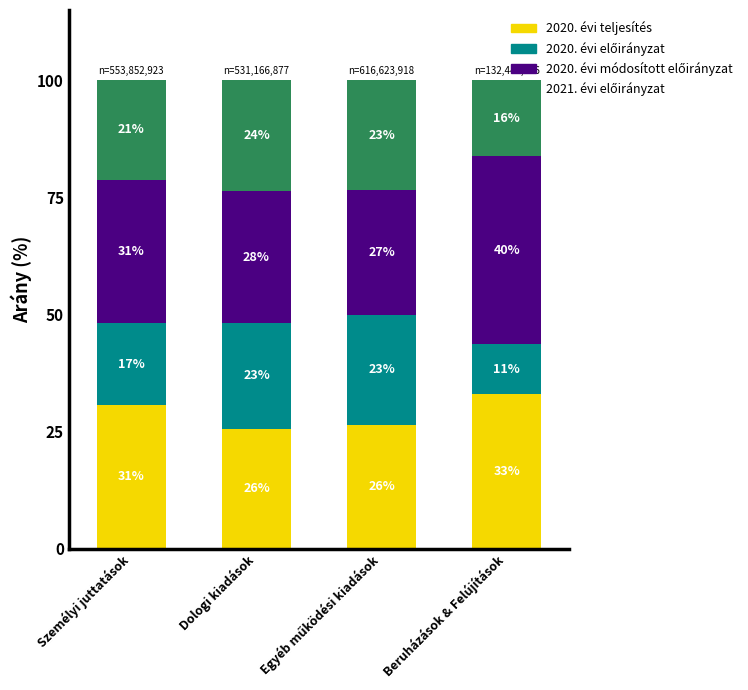

Rank the series at Dologi kiadások from lowest to highest value.

2020. évi előirányzat, 2021. évi előirányzat, 2020. évi teljesítés, 2020. évi módosított előirányzat